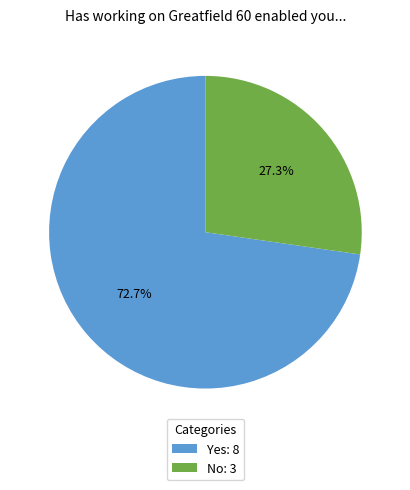

What is the largest slice in the pie chart?

Yes